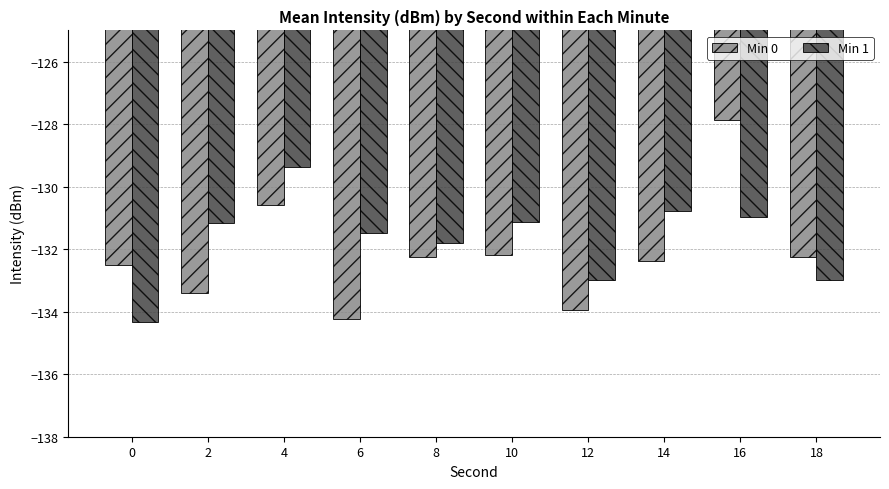

Is it true that Min 1 equals -31.4 at 10?

False